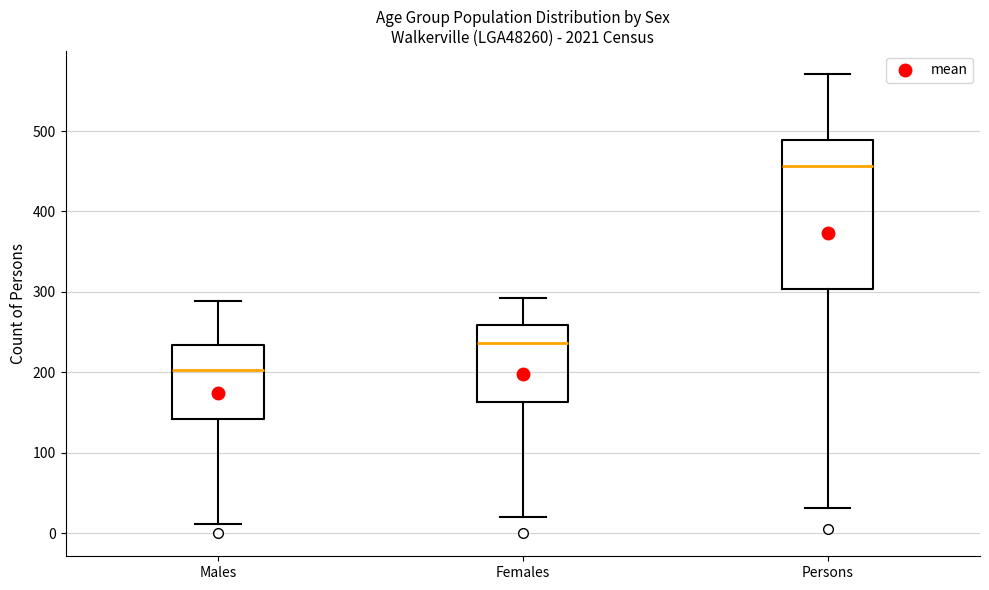

Reading left to right, transcribe this box plot: for each box, give where its median line is, the range the box spans, and where its two whiskers end, as read against the y-axis. The values are not printed on the chart, so give them approximately, as read against the axis.

Males: median 200, box 140 to 230, whiskers 10 to 290
Females: median 240, box 160 to 260, whiskers 20 to 290
Persons: median 460, box 300 to 490, whiskers 30 to 570